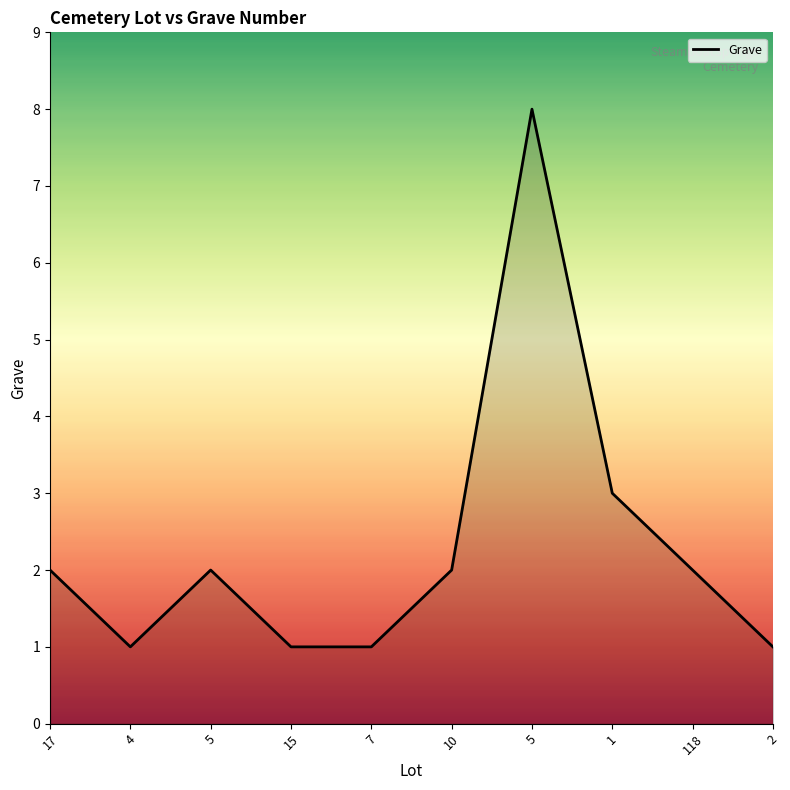

At which label is the value closest to 4?

1